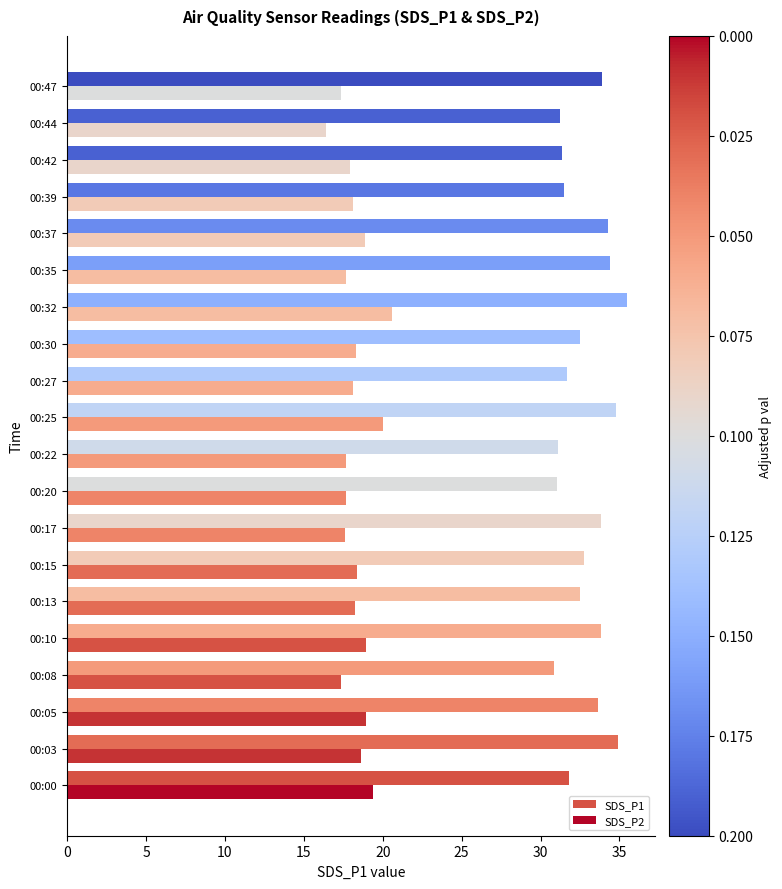

How many series are shown in this chart?

2